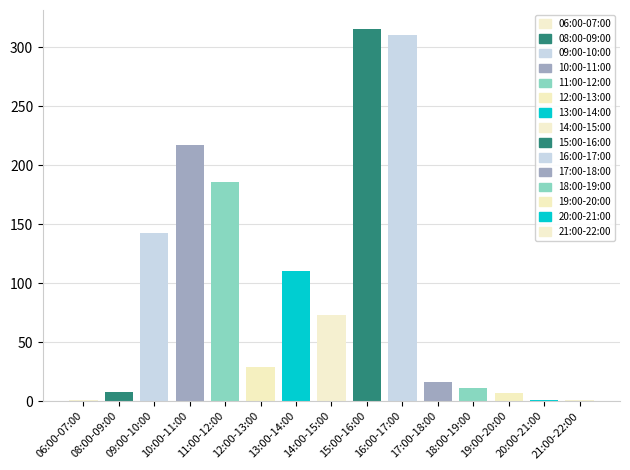

What is the greatest value displayed?

316